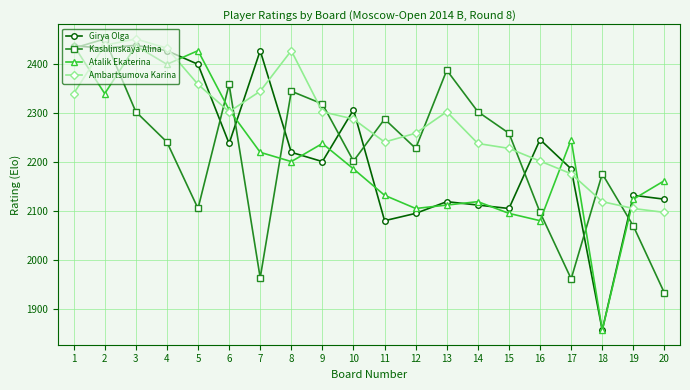

What is the difference between the maximum and minimum values in the Atalik Ekaterina series?

583